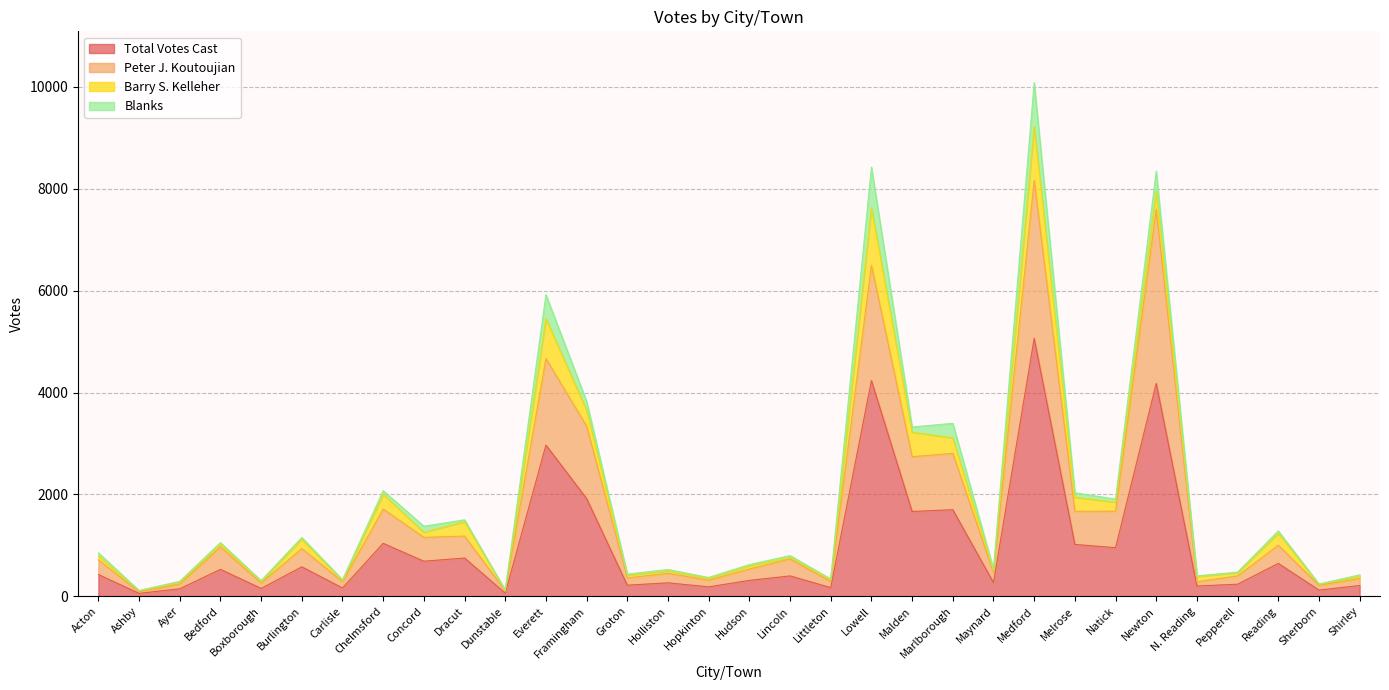

True or false: Total Votes Cast has a value of 400 at Lincoln.

True